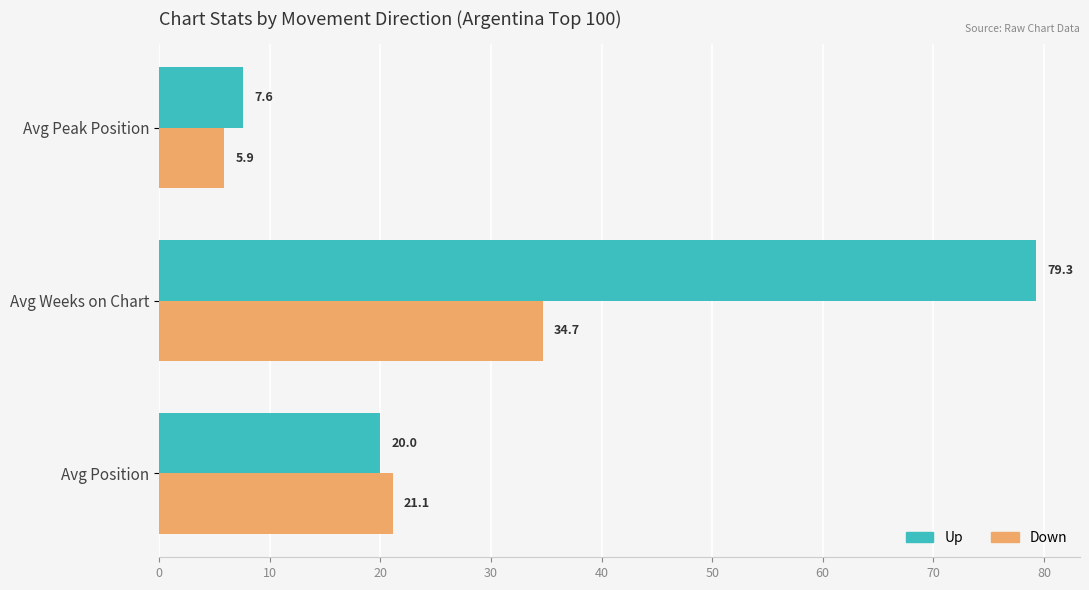

Which series has the largest range (max minus min)?

Up